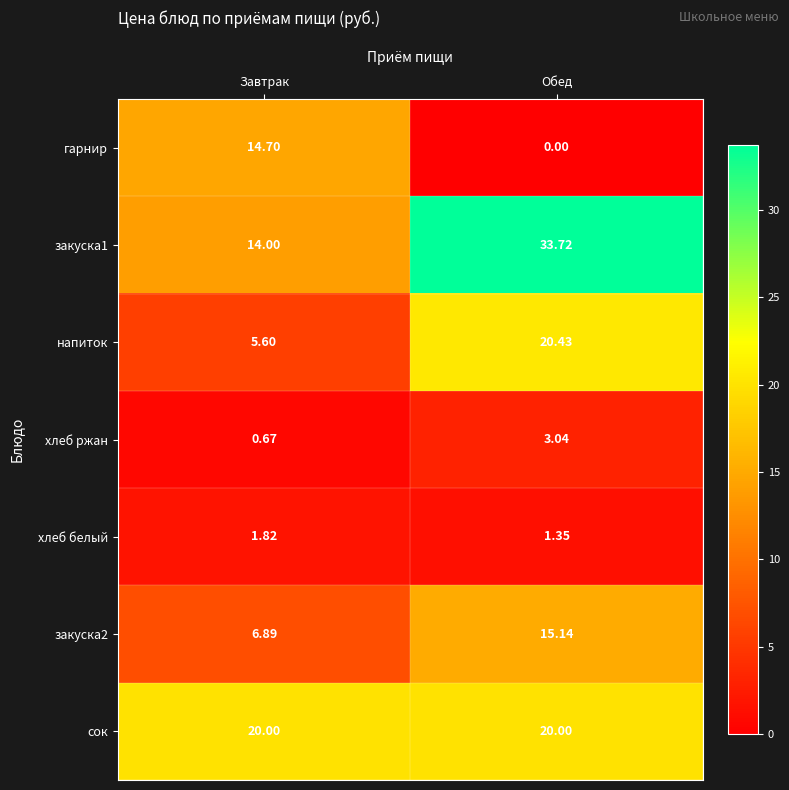

At which category is the sum across all series the highest?

Обед